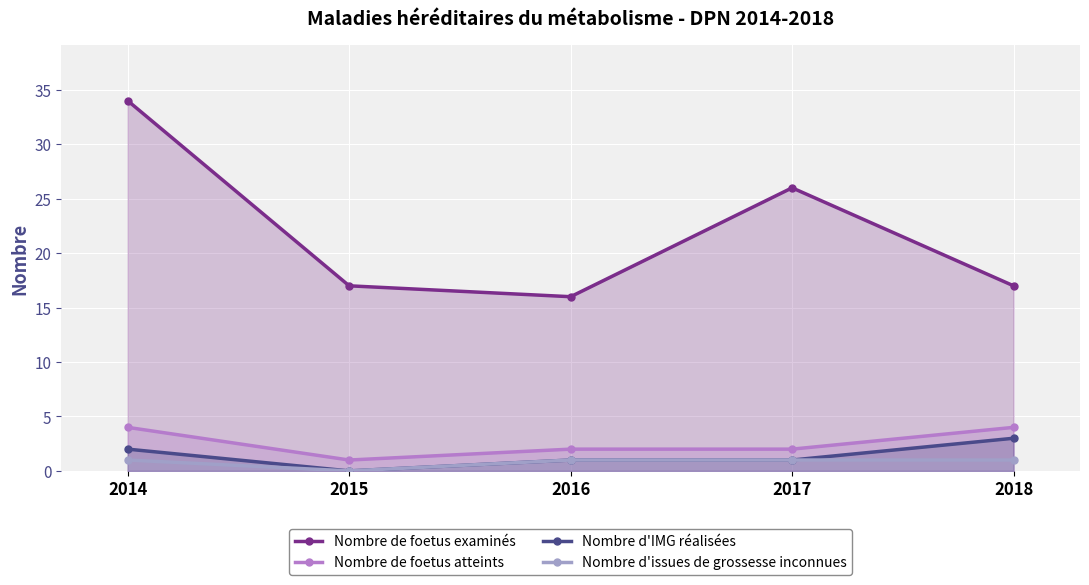

At which label is Nombre d'IMG réalisées closest to 1?

2016